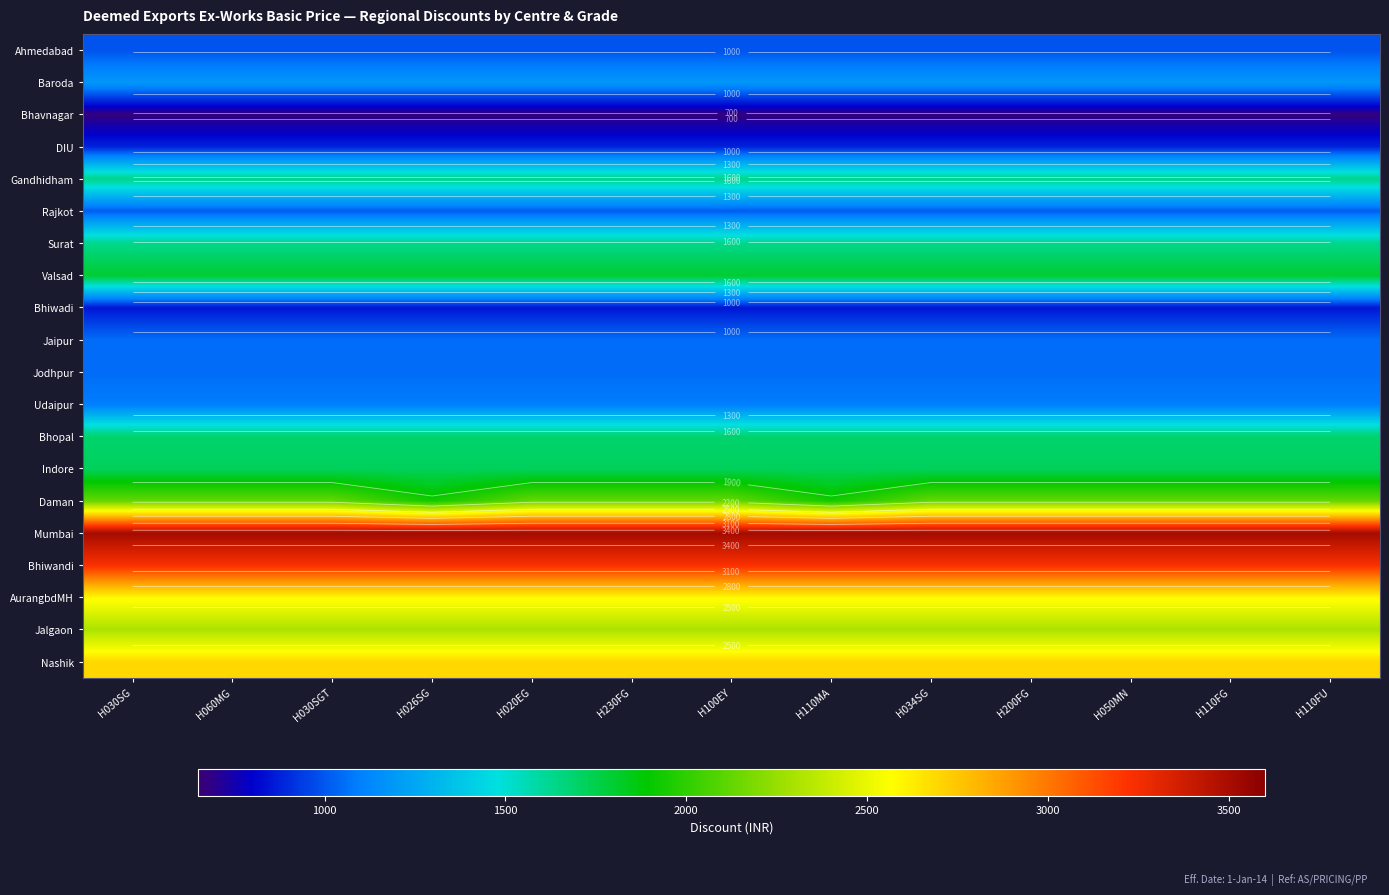

What is the difference between the highest and lowest values at H110FU?

2840